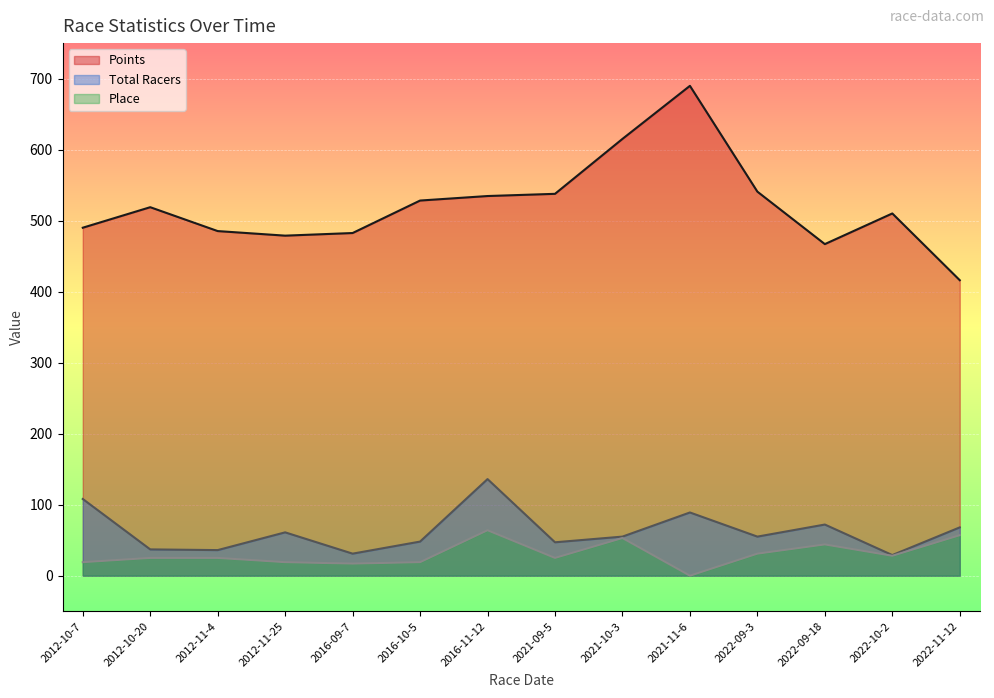

Rank the series by their maximum value, from lowest to highest.

Place, Total Racers, Points